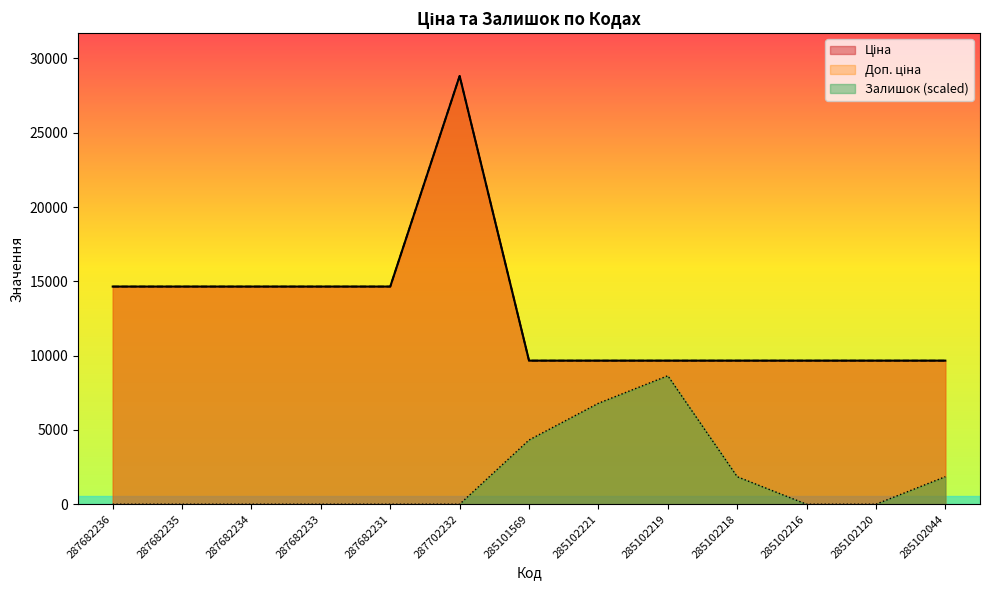

In Доп. ціна, how many points are higher than both neighbors (excluding endpoints)?

1